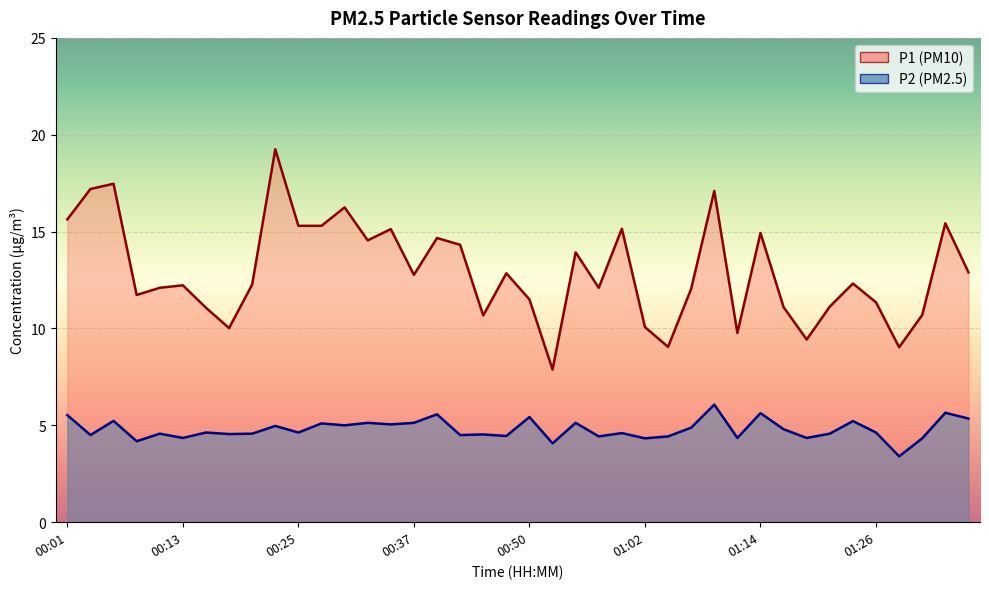

Does the chart display data point markers on the line(s)?

No